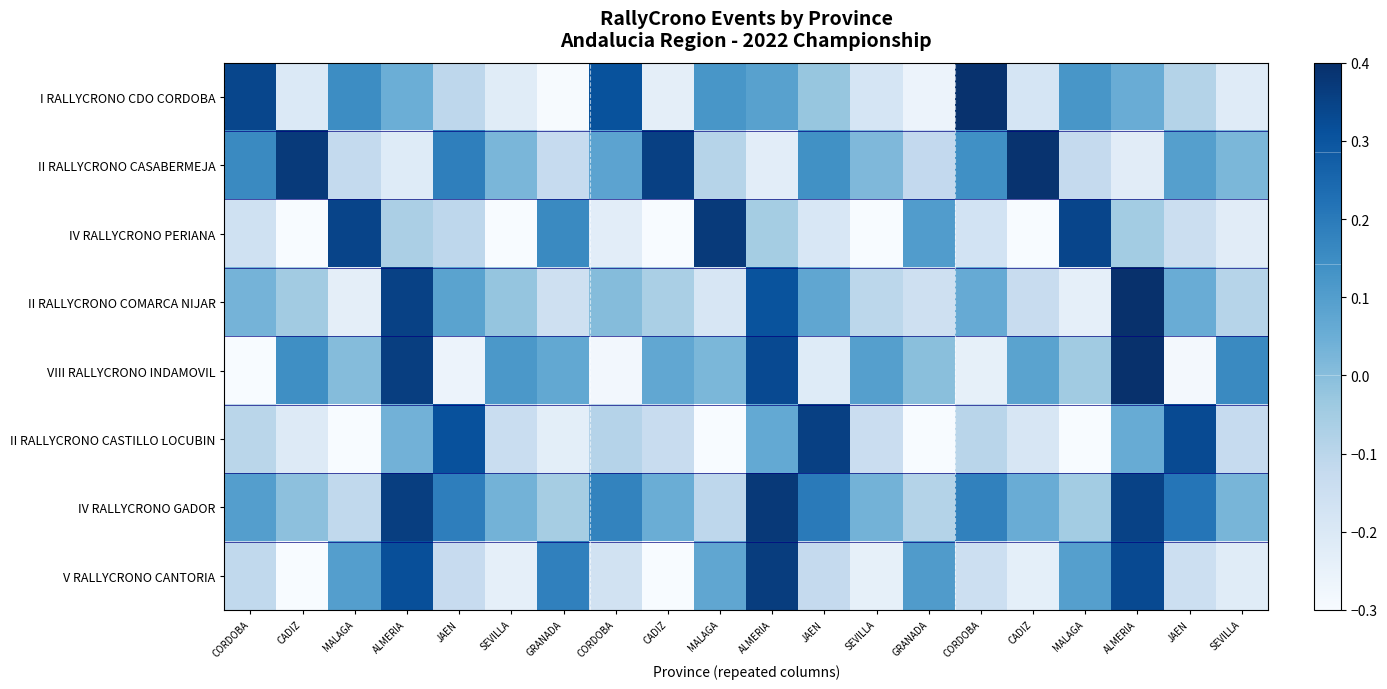

Reading left to right, what are all the values shown in this chart?

I RALLYCRONO CDO CORDOBA: CORDOBA=0.3	CADIZ=-0.2	MALAGA=0.2	ALMERIA=0.0	JAEN=-0.1	SEVILLA=-0.2	GRANADA=-0.3	CORDOBA=0.3	CADIZ=-0.2	MALAGA=0.1	ALMERIA=0.1	JAEN=-0.0	SEVILLA=-0.2	GRANADA=-0.3	CORDOBA=0.4	CADIZ=-0.2	MALAGA=0.1	ALMERIA=0.1	JAEN=-0.1	SEVILLA=-0.2
II RALLYCRONO CASABERMEJA: CORDOBA=0.2	CADIZ=0.4	MALAGA=-0.1	ALMERIA=-0.2	JAEN=0.2	SEVILLA=0.0	GRANADA=-0.1	CORDOBA=0.1	CADIZ=0.4	MALAGA=-0.1	ALMERIA=-0.2	JAEN=0.1	SEVILLA=0.0	GRANADA=-0.1	CORDOBA=0.1	CADIZ=0.4	MALAGA=-0.1	ALMERIA=-0.2	JAEN=0.1	SEVILLA=0.0
IV RALLYCRONO PERIANA: CORDOBA=-0.2	CADIZ=-0.3	MALAGA=0.3	ALMERIA=-0.1	JAEN=-0.1	SEVILLA=-0.3	GRANADA=0.2	CORDOBA=-0.2	CADIZ=-0.3	MALAGA=0.4	ALMERIA=-0.1	JAEN=-0.2	SEVILLA=-0.3	GRANADA=0.1	CORDOBA=-0.2	CADIZ=-0.3	MALAGA=0.3	ALMERIA=-0.0	JAEN=-0.1	SEVILLA=-0.2
II RALLYCRONO COMARCA NIJAR: CORDOBA=0.0	CADIZ=-0.0	MALAGA=-0.2	ALMERIA=0.4	JAEN=0.1	SEVILLA=-0.0	GRANADA=-0.2	CORDOBA=0.0	CADIZ=-0.1	MALAGA=-0.2	ALMERIA=0.3	JAEN=0.1	SEVILLA=-0.1	GRANADA=-0.2	CORDOBA=0.1	CADIZ=-0.1	MALAGA=-0.2	ALMERIA=0.4	JAEN=0.1	SEVILLA=-0.1
VIII RALLYCRONO INDAMOVIL: CORDOBA=-0.3	CADIZ=0.1	MALAGA=0.0	ALMERIA=0.4	JAEN=-0.3	SEVILLA=0.1	GRANADA=0.1	CORDOBA=-0.3	CADIZ=0.1	MALAGA=0.0	ALMERIA=0.3	JAEN=-0.2	SEVILLA=0.1	GRANADA=-0.0	CORDOBA=-0.2	CADIZ=0.1	MALAGA=-0.0	ALMERIA=0.4	JAEN=-0.3	SEVILLA=0.2
II RALLYCRONO CASTILLO LOCUBIN: CORDOBA=-0.1	CADIZ=-0.2	MALAGA=-0.3	ALMERIA=0.0	JAEN=0.3	SEVILLA=-0.1	GRANADA=-0.2	CORDOBA=-0.1	CADIZ=-0.1	MALAGA=-0.3	ALMERIA=0.1	JAEN=0.4	SEVILLA=-0.1	GRANADA=-0.3	CORDOBA=-0.1	CADIZ=-0.2	MALAGA=-0.3	ALMERIA=0.1	JAEN=0.3	SEVILLA=-0.1
IV RALLYCRONO GADOR: CORDOBA=0.1	CADIZ=-0.0	MALAGA=-0.1	ALMERIA=0.4	JAEN=0.2	SEVILLA=0.0	GRANADA=-0.1	CORDOBA=0.2	CADIZ=0.1	MALAGA=-0.1	ALMERIA=0.4	JAEN=0.2	SEVILLA=0.0	GRANADA=-0.1	CORDOBA=0.2	CADIZ=0.1	MALAGA=-0.0	ALMERIA=0.3	JAEN=0.2	SEVILLA=0.0
V RALLYCRONO CANTORIA: CORDOBA=-0.1	CADIZ=-0.3	MALAGA=0.1	ALMERIA=0.3	JAEN=-0.1	SEVILLA=-0.2	GRANADA=0.2	CORDOBA=-0.2	CADIZ=-0.3	MALAGA=0.1	ALMERIA=0.4	JAEN=-0.1	SEVILLA=-0.2	GRANADA=0.1	CORDOBA=-0.1	CADIZ=-0.2	MALAGA=0.1	ALMERIA=0.3	JAEN=-0.1	SEVILLA=-0.2